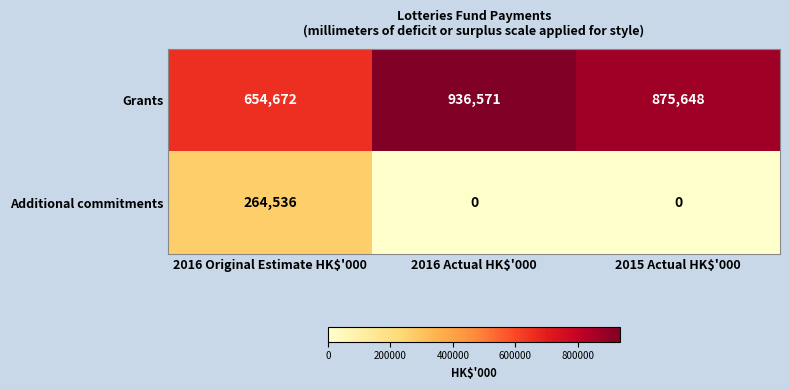

At which label is Grants closest to 795621?

2015 Actual HK$'000